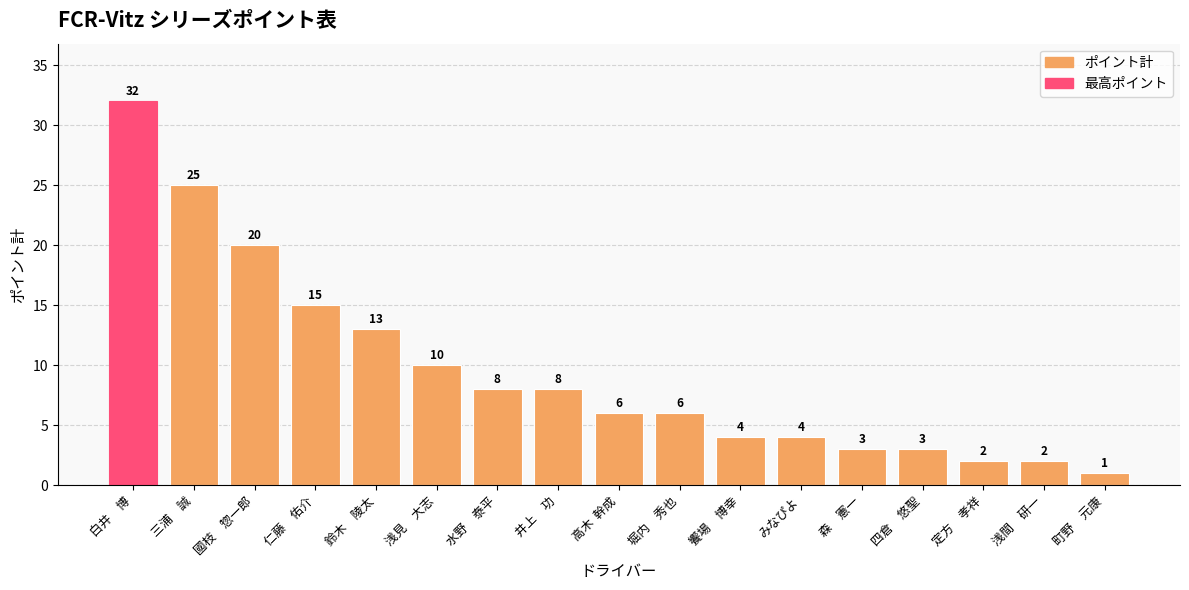

Is it true that the value at 鈴木　陵太 is 21?

False